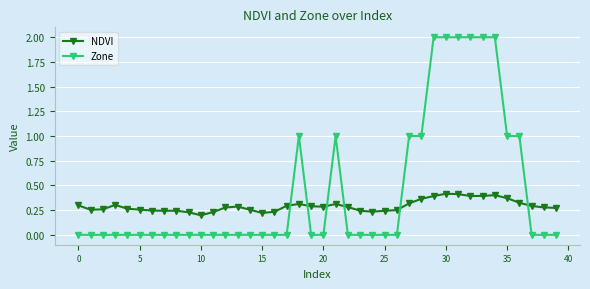

True or false: NDVI has more than 2 interior local peaks.

True